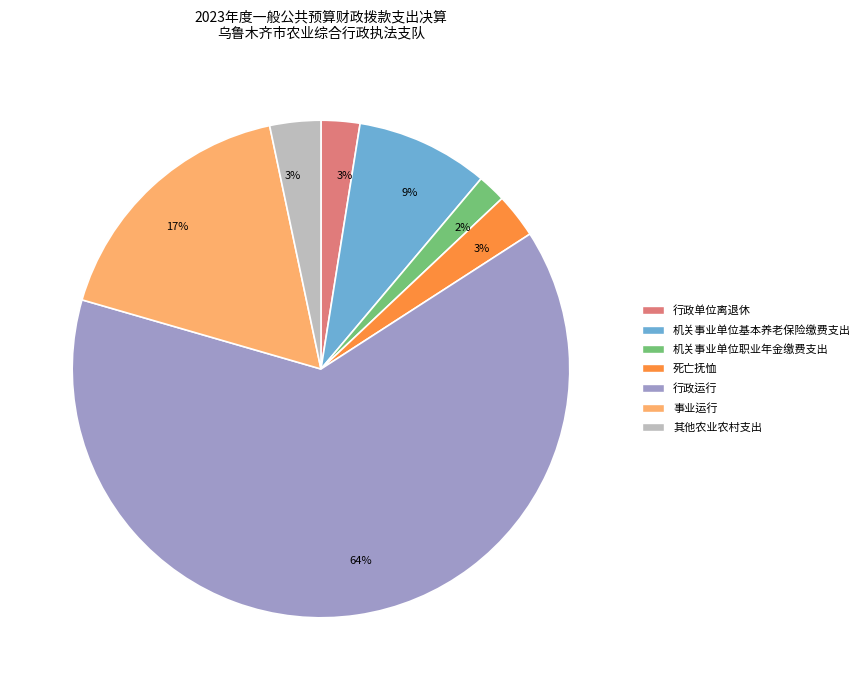

To the nearest percent, what is the average slice percentage?

14%